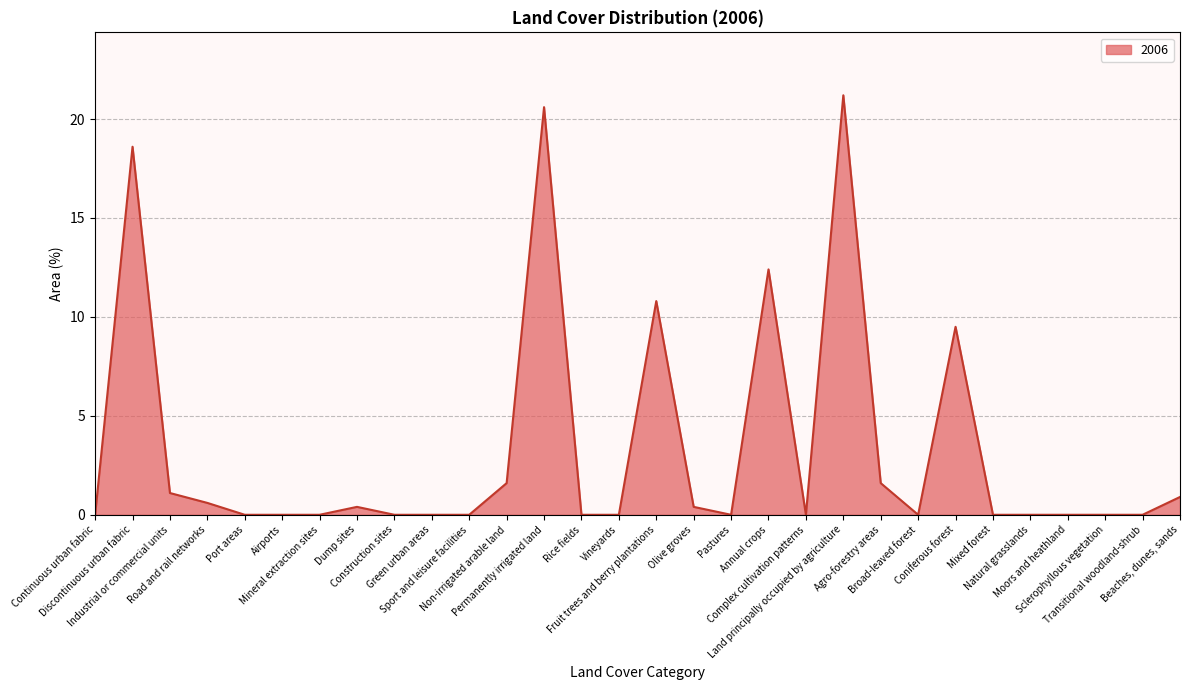

Which has a higher value, Sclerophyllous vegetation or Olive groves?

Olive groves